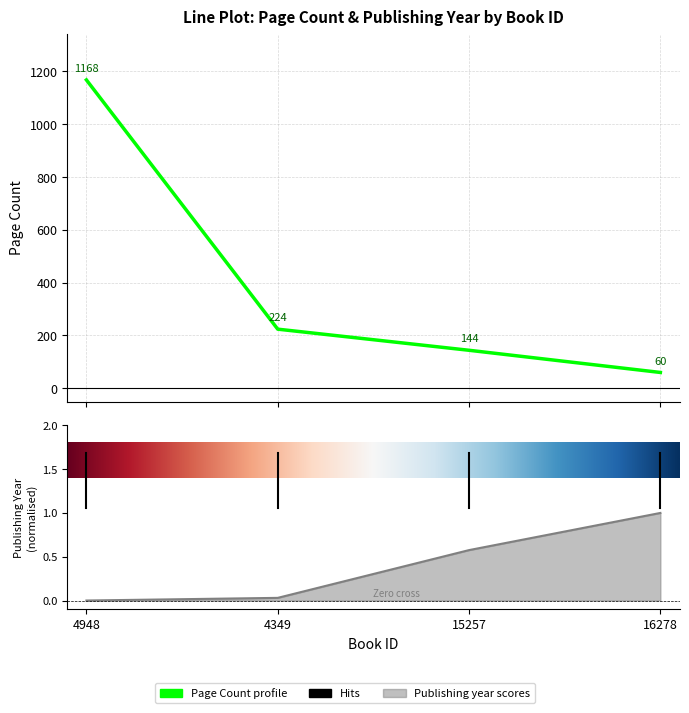

Reading left to right, transcribe all the data shown in this chart.

pageCount: 4948=1168.0	4349=224.0	15257=144.0	16278=60.0
publishingYear: 4948=0.0	4349=0.0	15257=0.6	16278=1.0